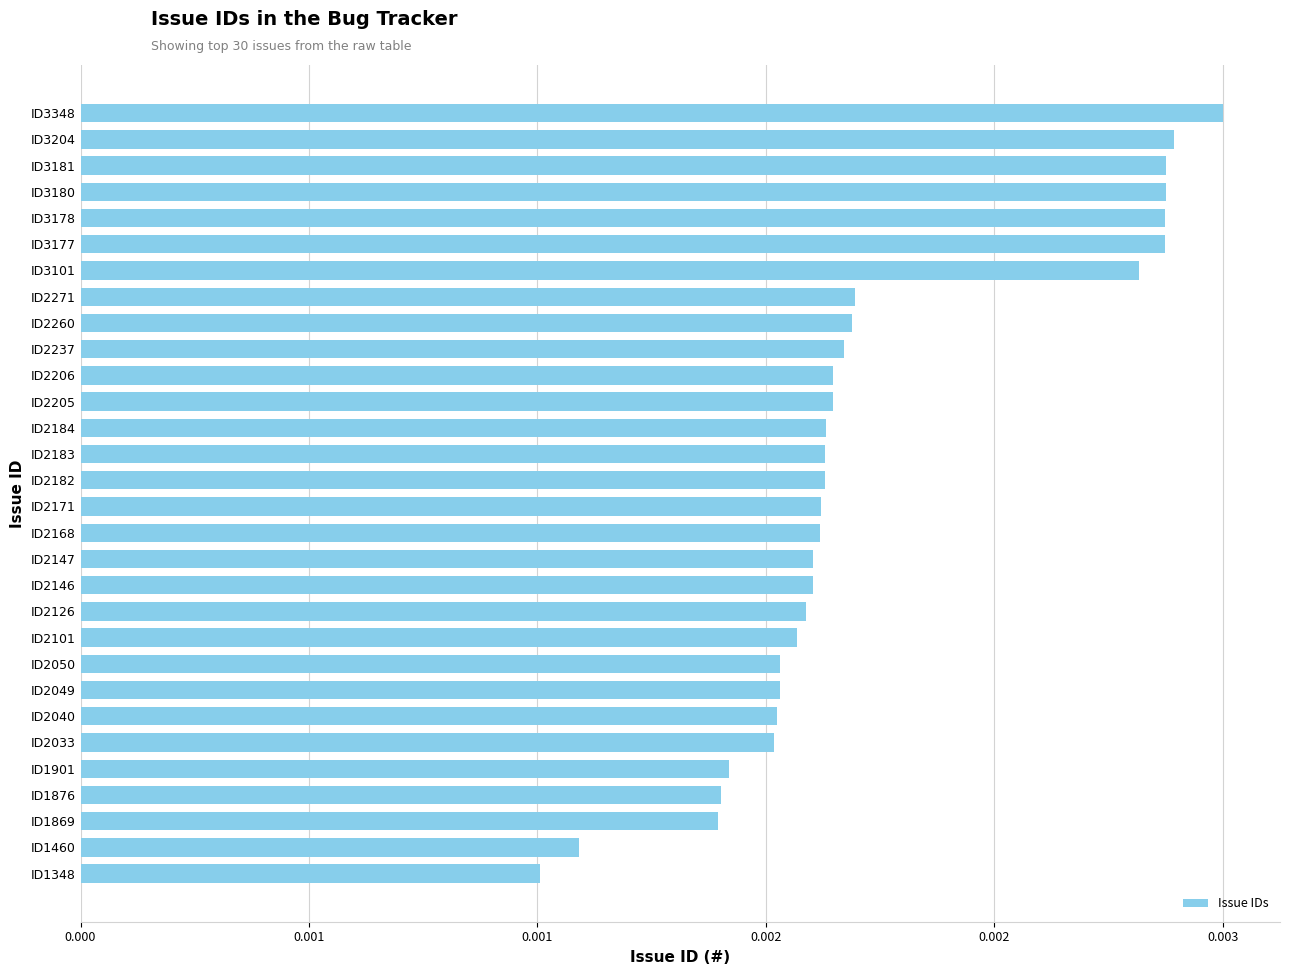

Are the bars horizontal?

Yes